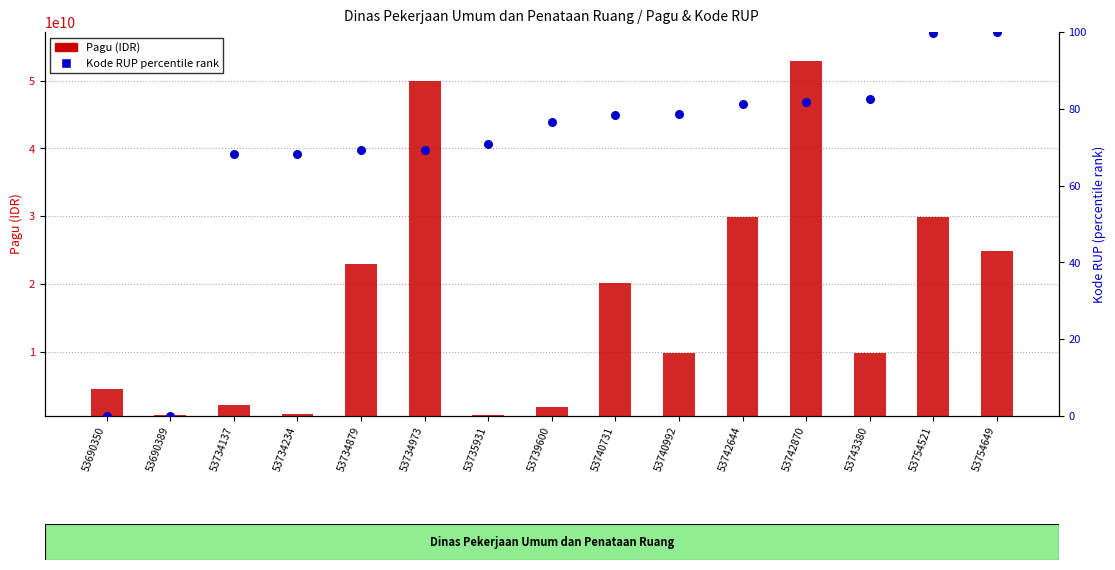

Which series has the largest total across all categories?

Pagu (IDR)